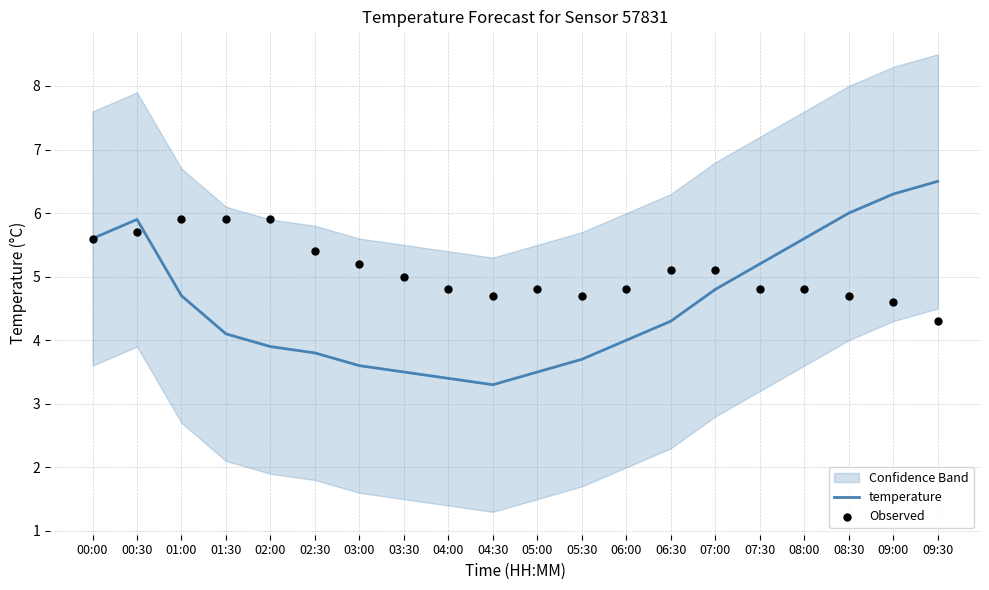

At which category is the sum across all series the highest?

00:30